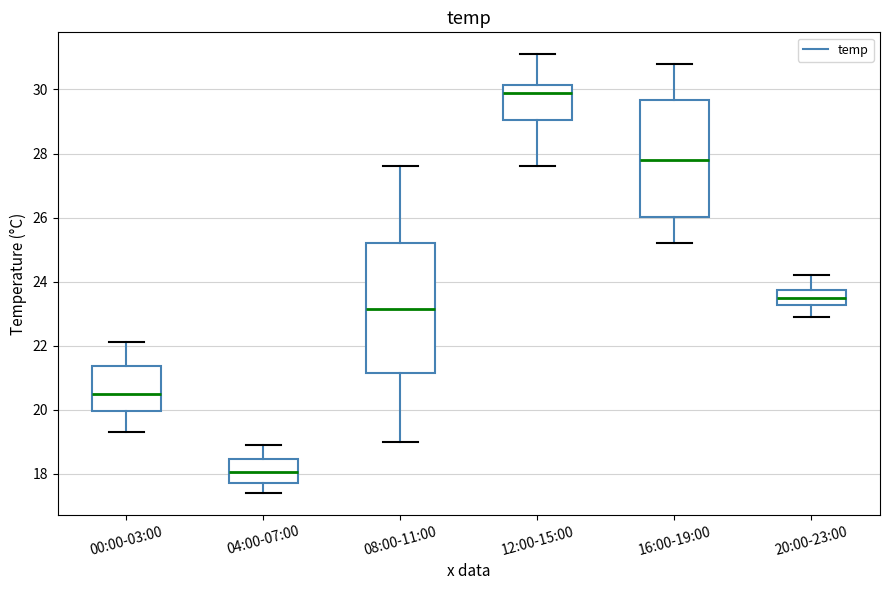

Reading left to right, read every box against the y-axis: the position of its median line, the range the box covers, and the ends of its whiskers. The values are not printed on the chart, so give them approximately, as read against the axis.

00:00-03:00: median 20.6, box 20.0 to 21.4, whiskers 19.4 to 22.2
04:00-07:00: median 18.0, box 17.8 to 18.4, whiskers 17.4 to 19.0
08:00-11:00: median 23.2, box 21.2 to 25.2, whiskers 19.0 to 27.6
12:00-15:00: median 30.0, box 29.0 to 30.2, whiskers 27.6 to 31.2
16:00-19:00: median 27.8, box 26.0 to 29.6, whiskers 25.2 to 30.8
20:00-23:00: median 23.6, box 23.2 to 23.8, whiskers 23.0 to 24.2